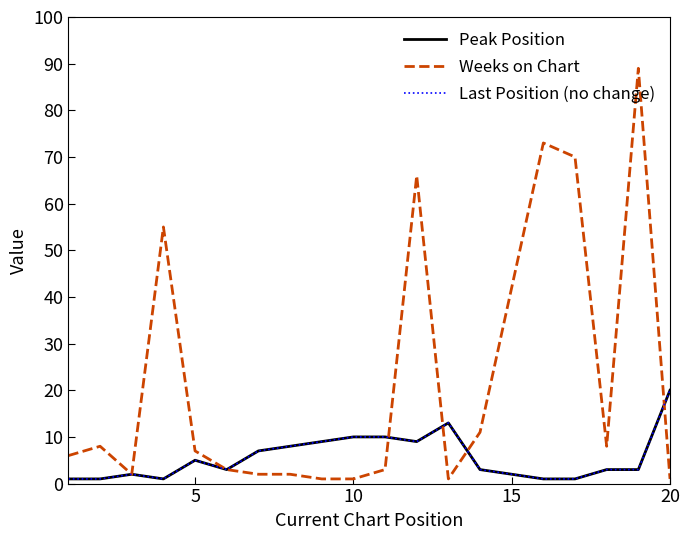

Is this an area chart (filled region under the line)?

No